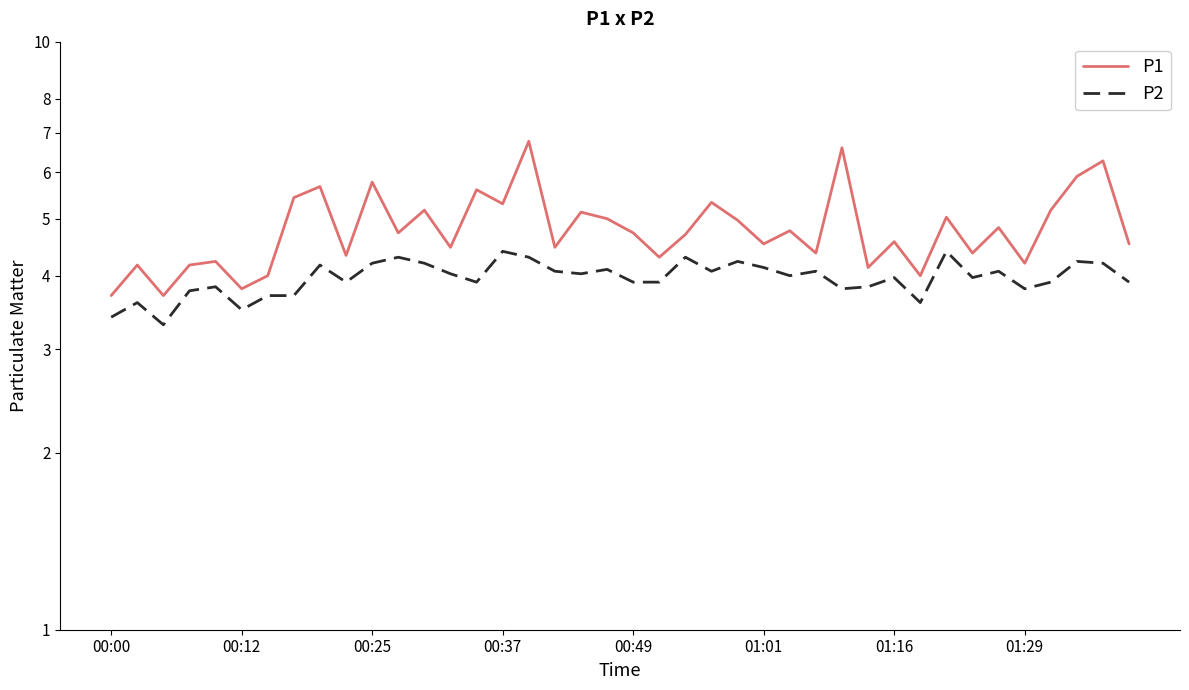

What are all the series names shown in the legend?

P1, P2